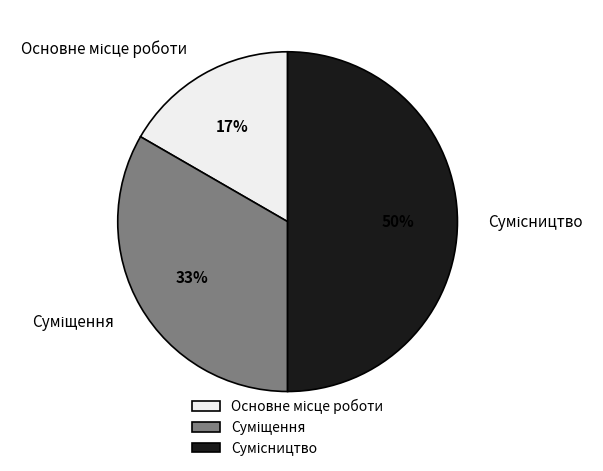

To the nearest percent, what is the difference between the largest and smallest slice percentages?

33%